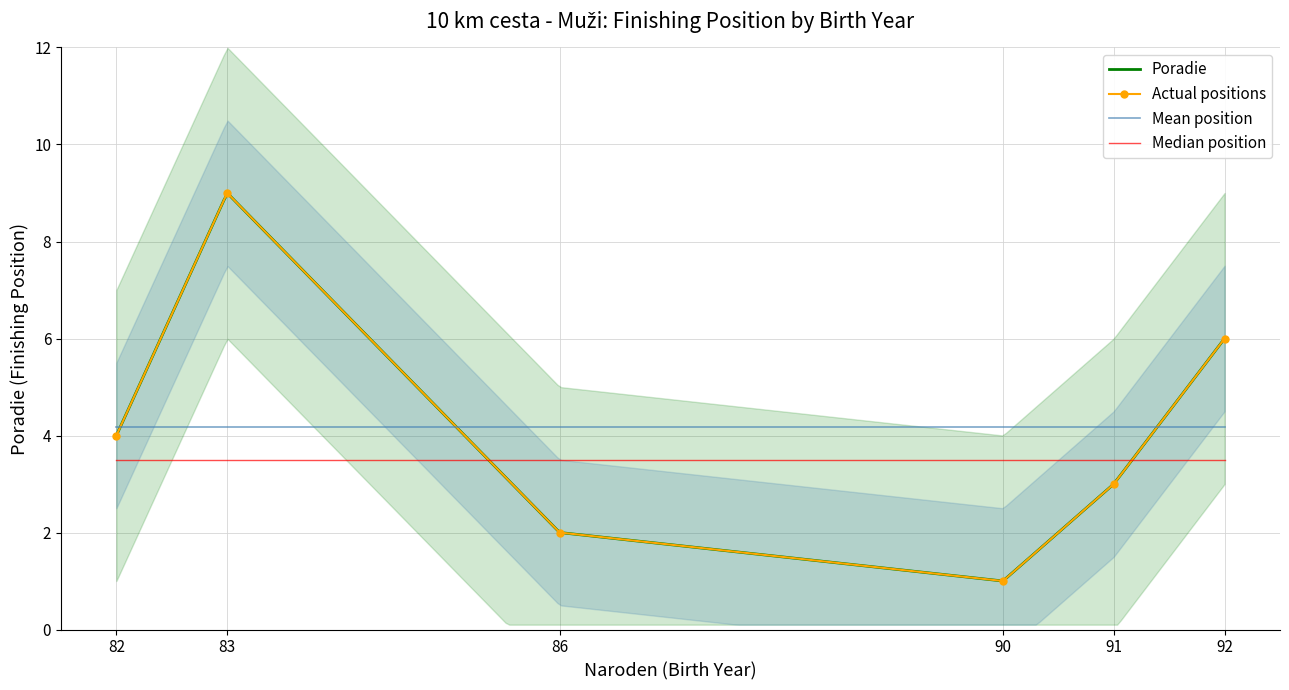

True or false: the data shows 1 at 90.

True